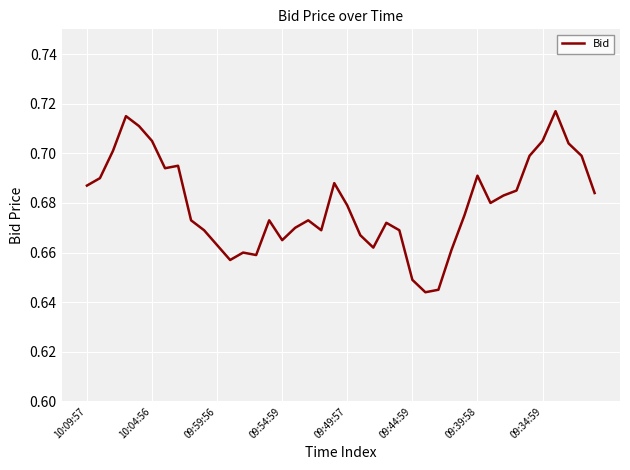

Is this an area chart (filled region under the line)?

No